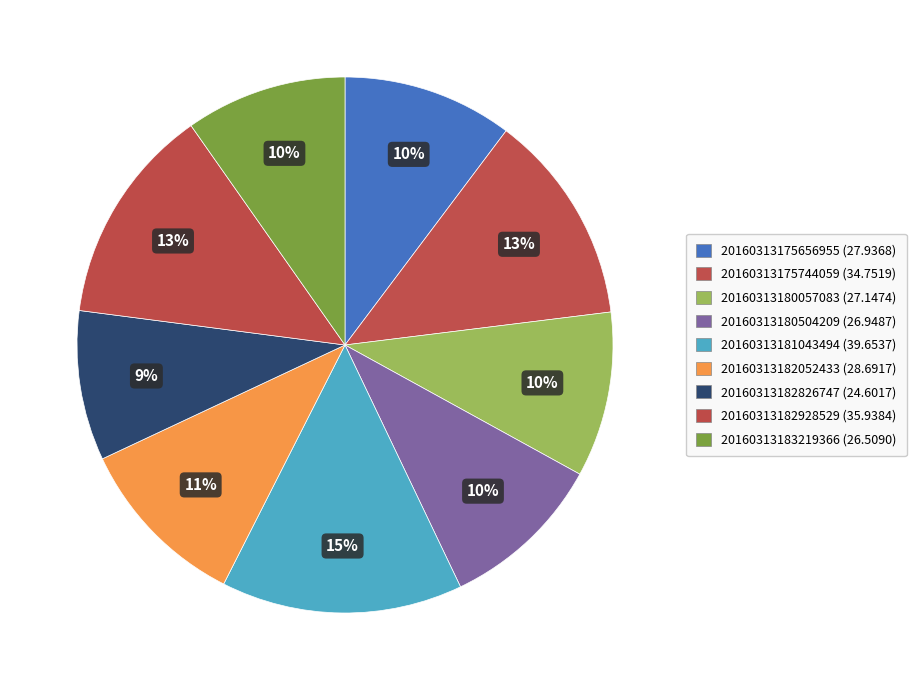

To the nearest percent, what is the average slice percentage?

11%